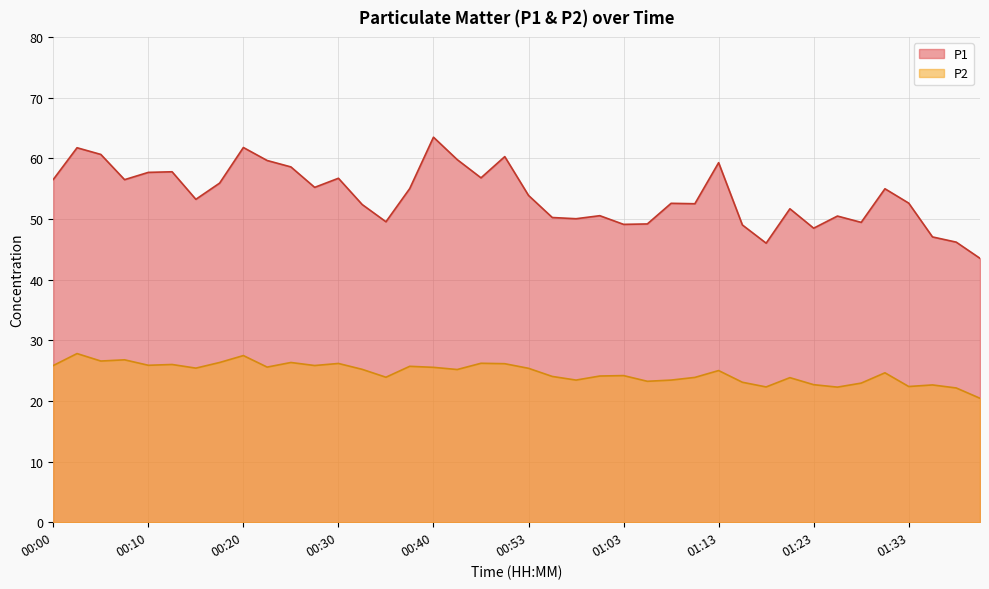

What is the difference between the highest and lowest values at 00:58?

26.6